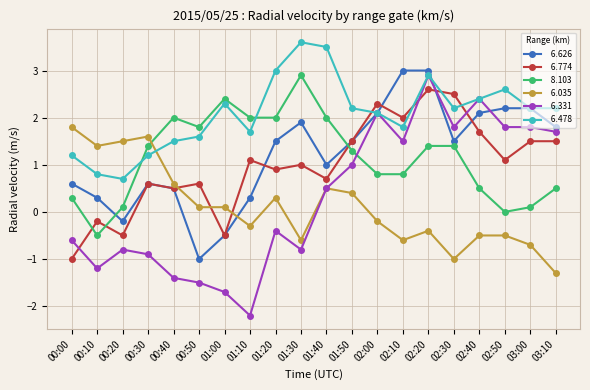

What is the minimum value shown in the chart?

-2.2